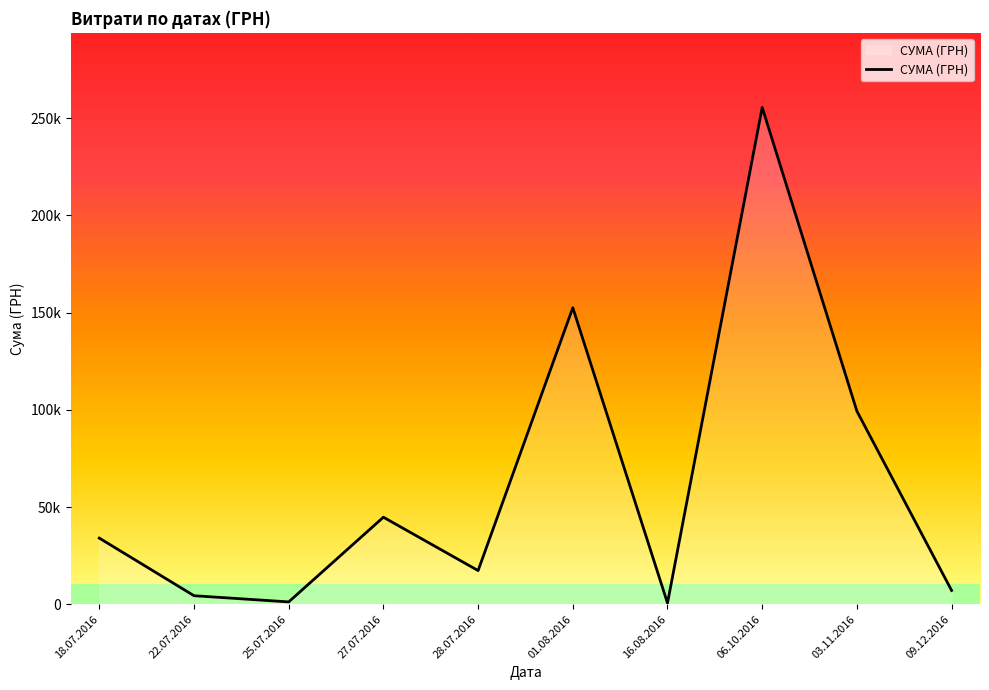

Where is the data nearest to the value 128075?

01.08.2016